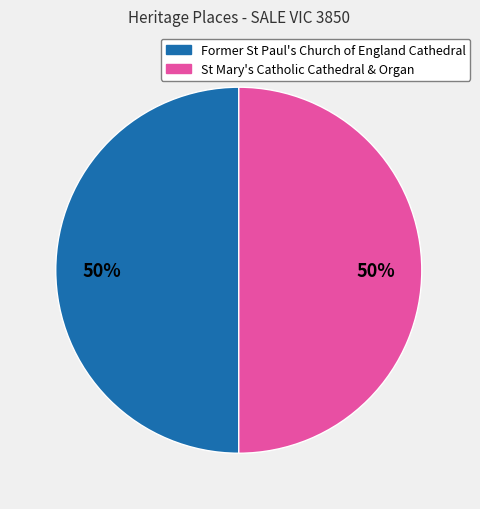

What is the ratio of the value at St Mary's Catholic Cathedral & Organ to the value at Former St Paul's Church of England Cathedral?

1.0